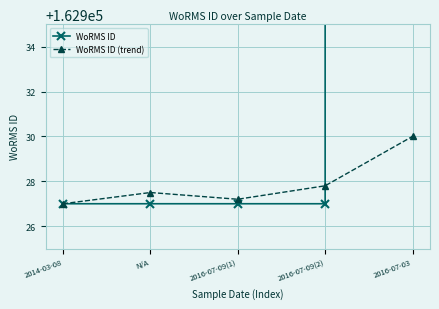

Reading left to right, what are all the values shown in this chart?

WoRMS ID: 162927.0	162927.0	162927.0	162927.0	1307640.0
WoRMS ID (trend): 162927.0	162927.5	162927.2	162927.8	162930.0